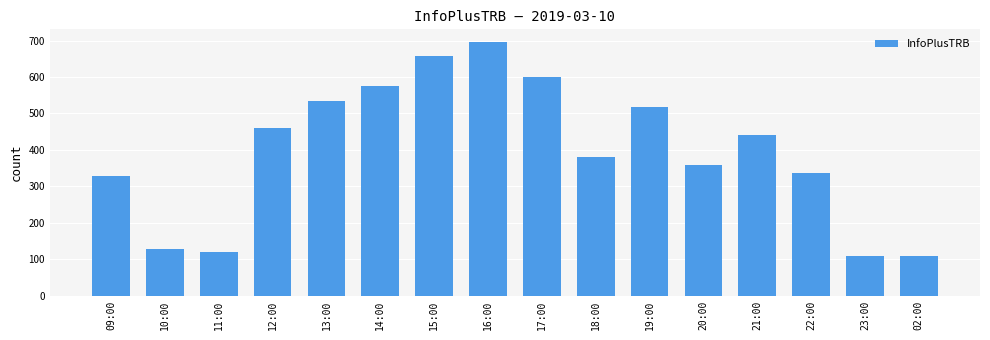

At which label is the value closest to 402?

18:00